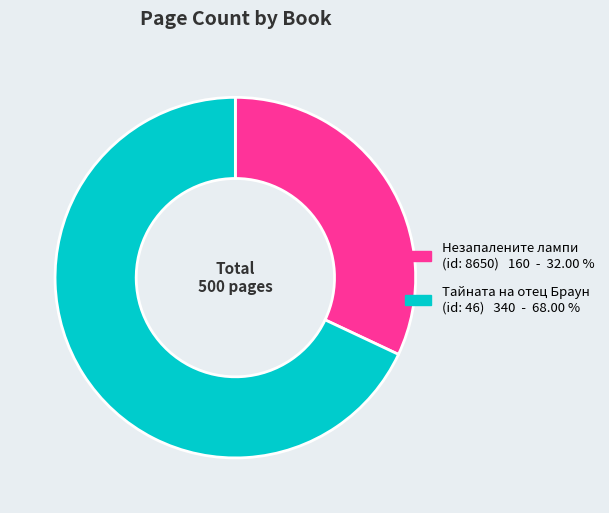

Is there a majority slice in this chart?

Yes